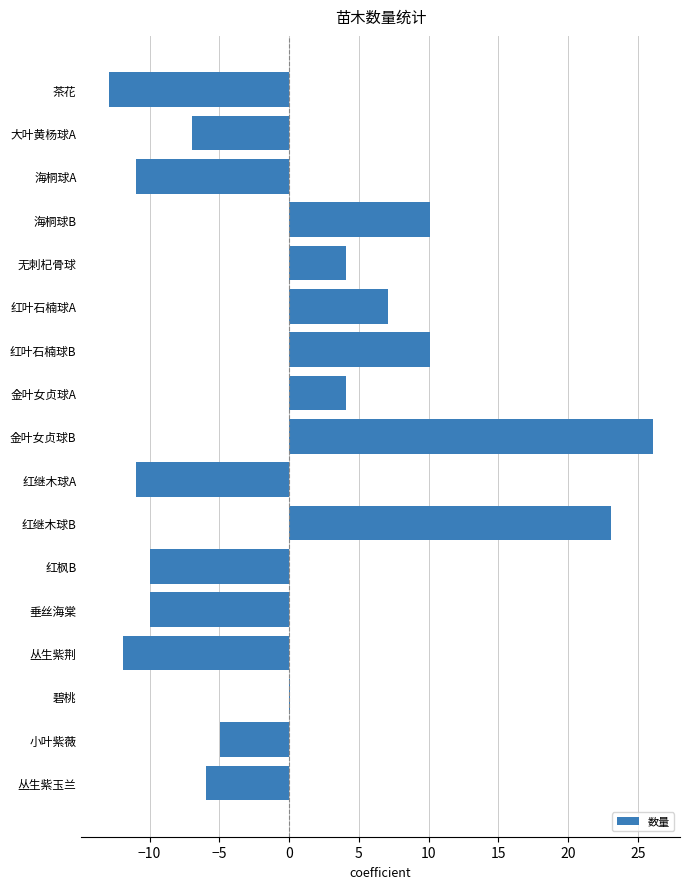

Which category has the highest value across all series?

金叶女贞球B